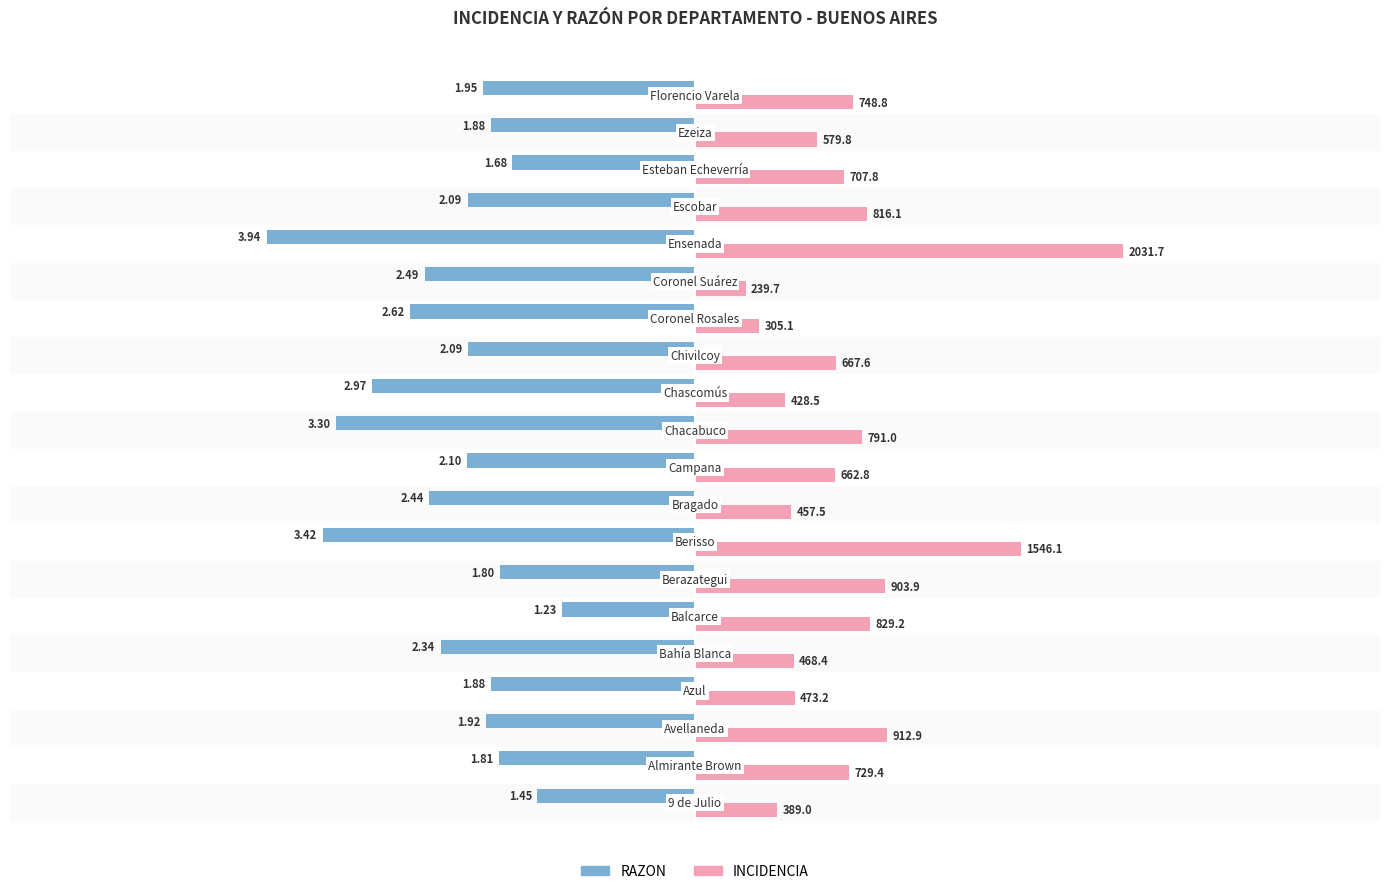

What are all the series names shown in the legend?

RAZON, INCIDENCIA